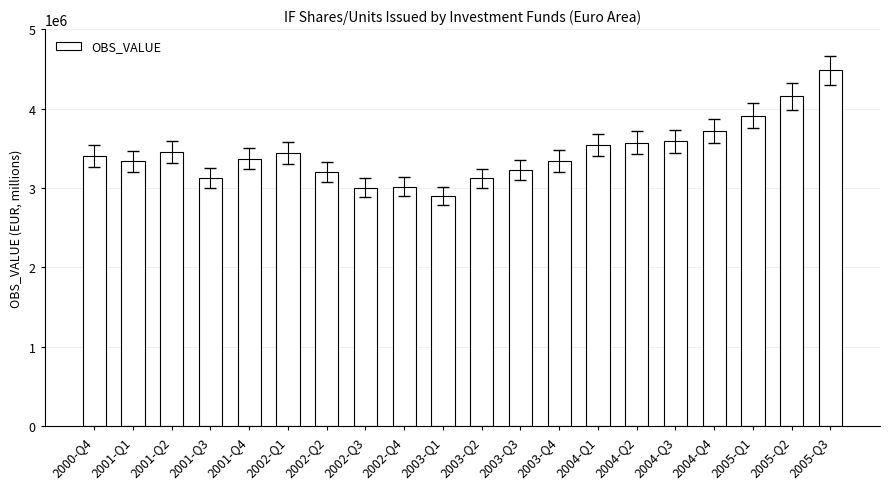

Which category has the lowest value across all series?

2003-Q1